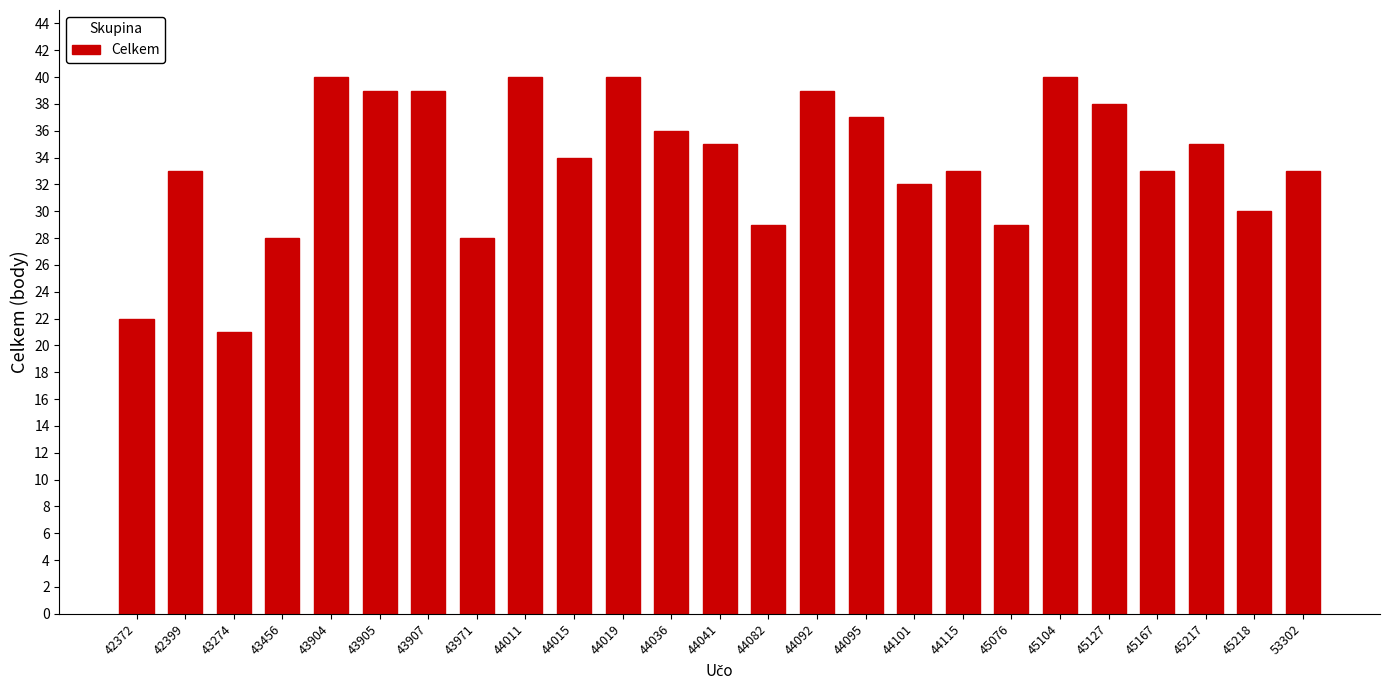

At which label is the value closest to 30?

45218